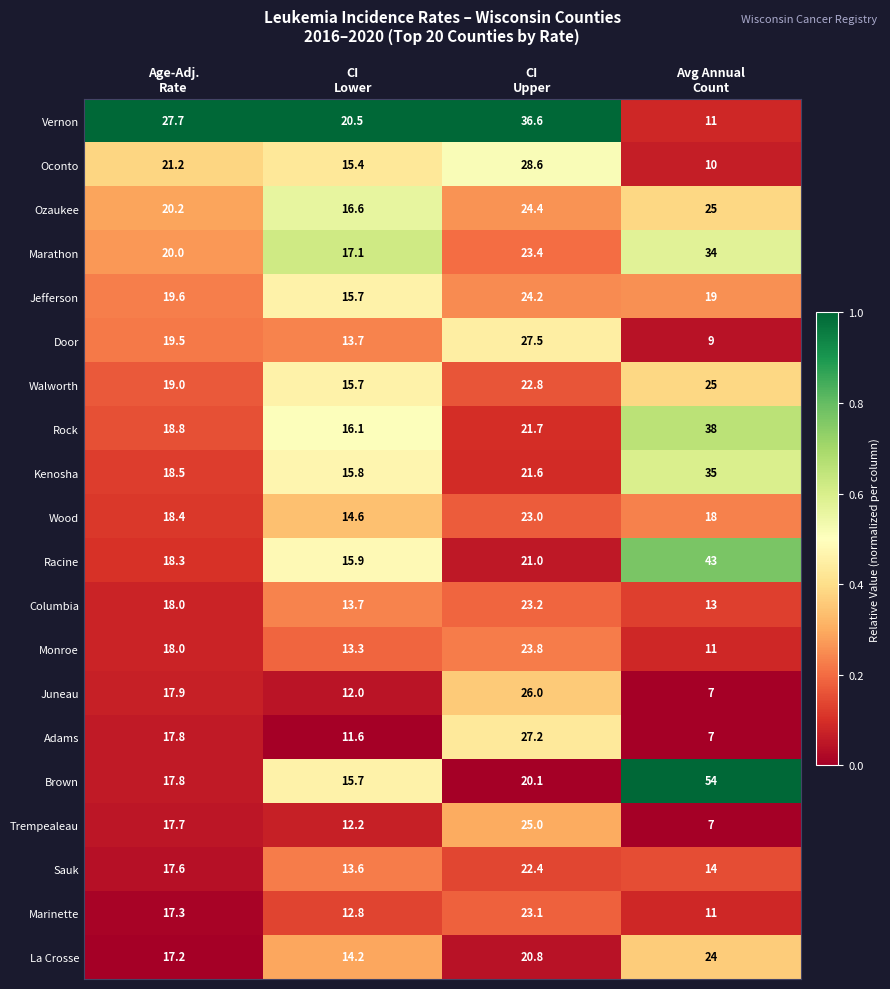

What is the total value across all series at Age-Adj.
Rate?

380.5